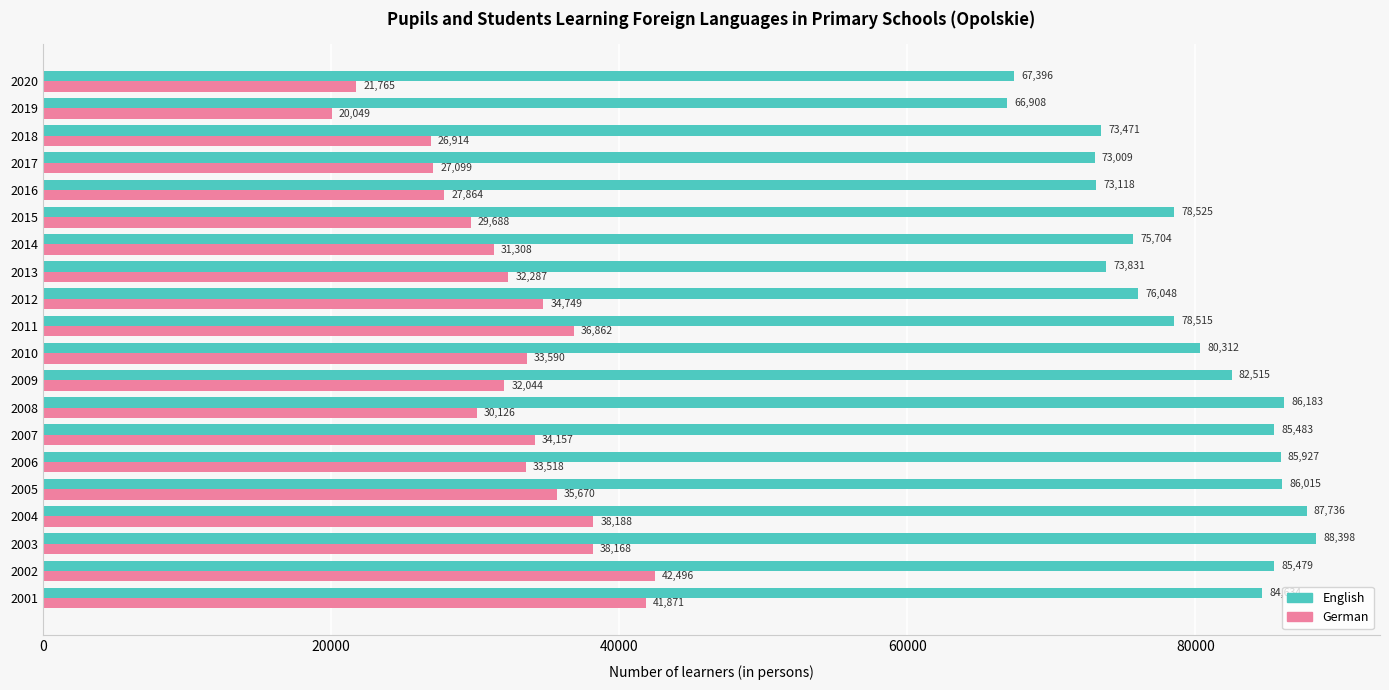

What is the spread (max minus min) of values at 2009?

50471